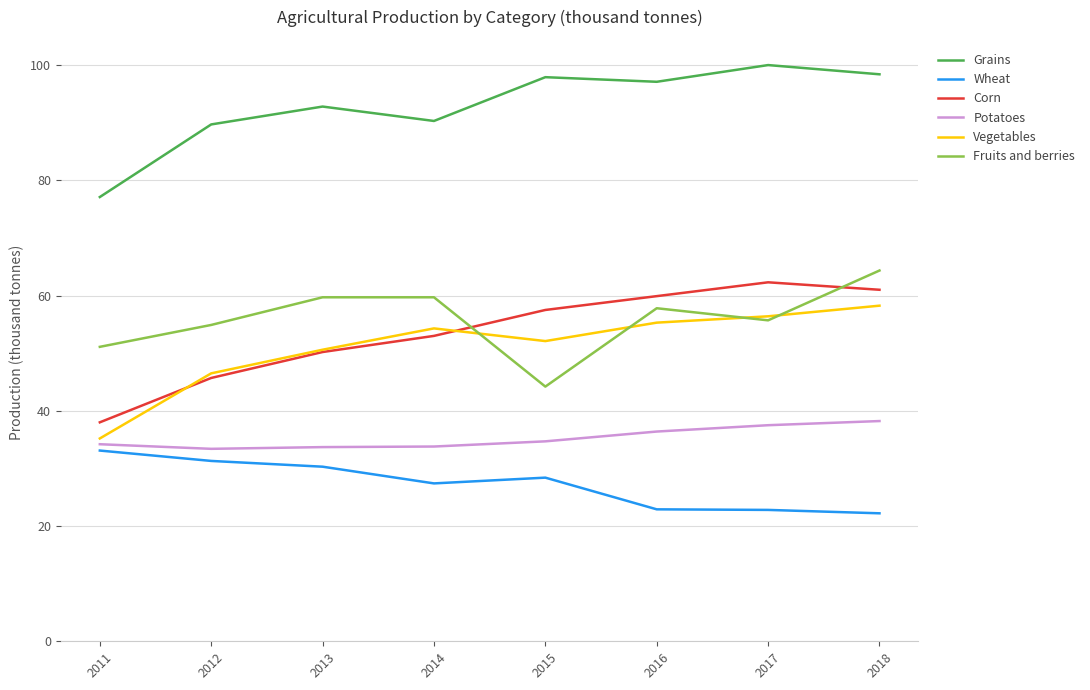

What are all the series names shown in the legend?

Grains, Wheat, Corn, Potatoes, Vegetables, Fruits and berries